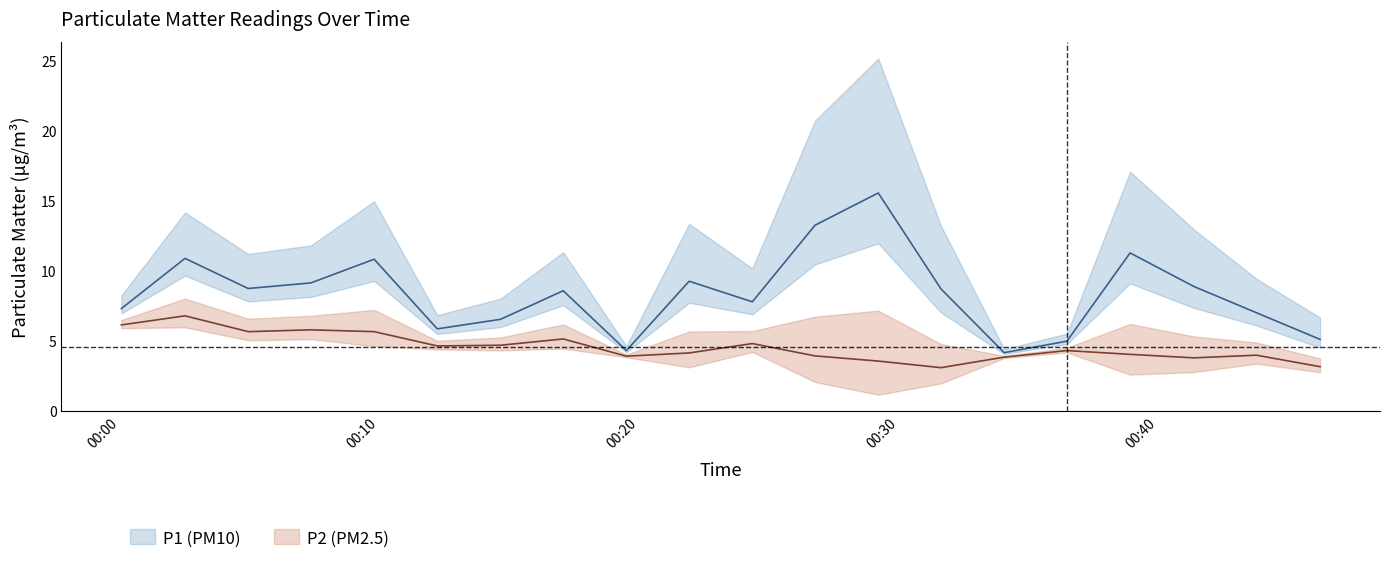

What is the average value of the P1 series?

8.4